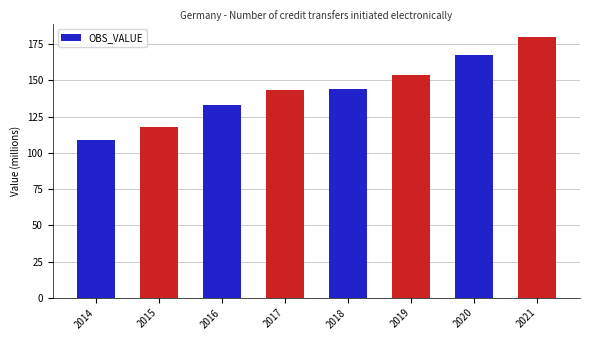

What is the minimum value shown in the chart?

108.8